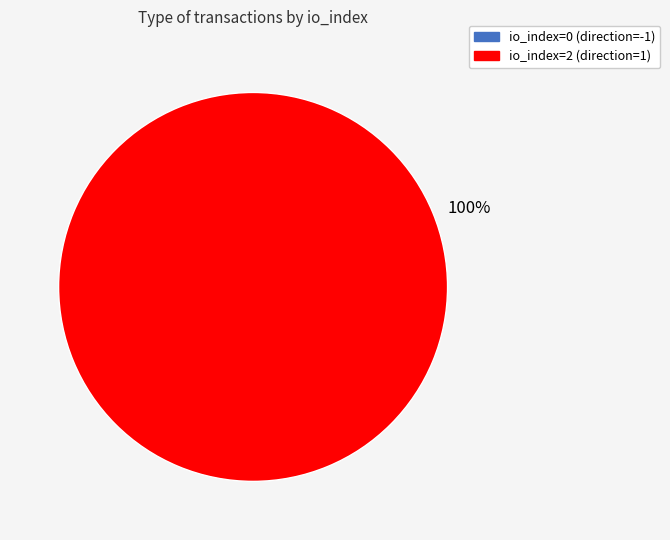

Which slice represents more than half of the pie?

io_index=2 (direction=1)